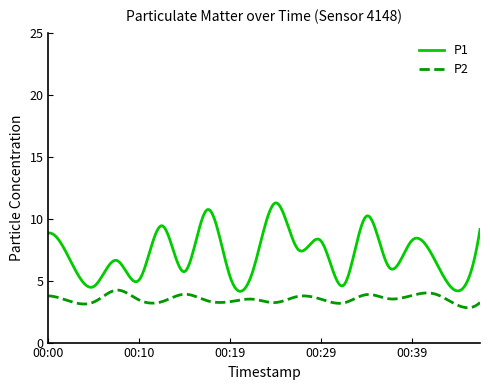

In P2, how many points are higher than both neighbors (excluding endpoints)?

6